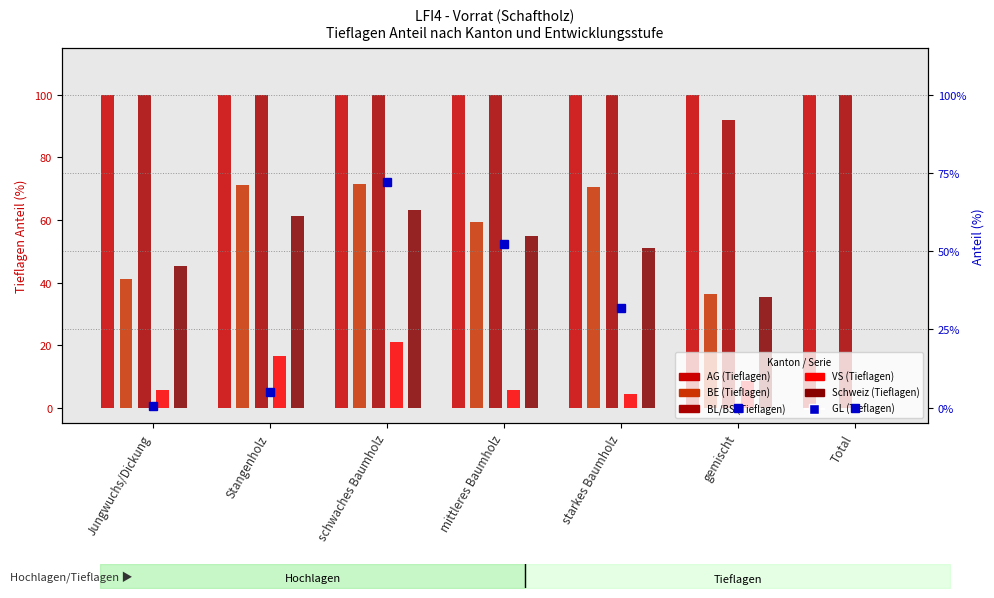

What is the total value across all series at Total?

200.0